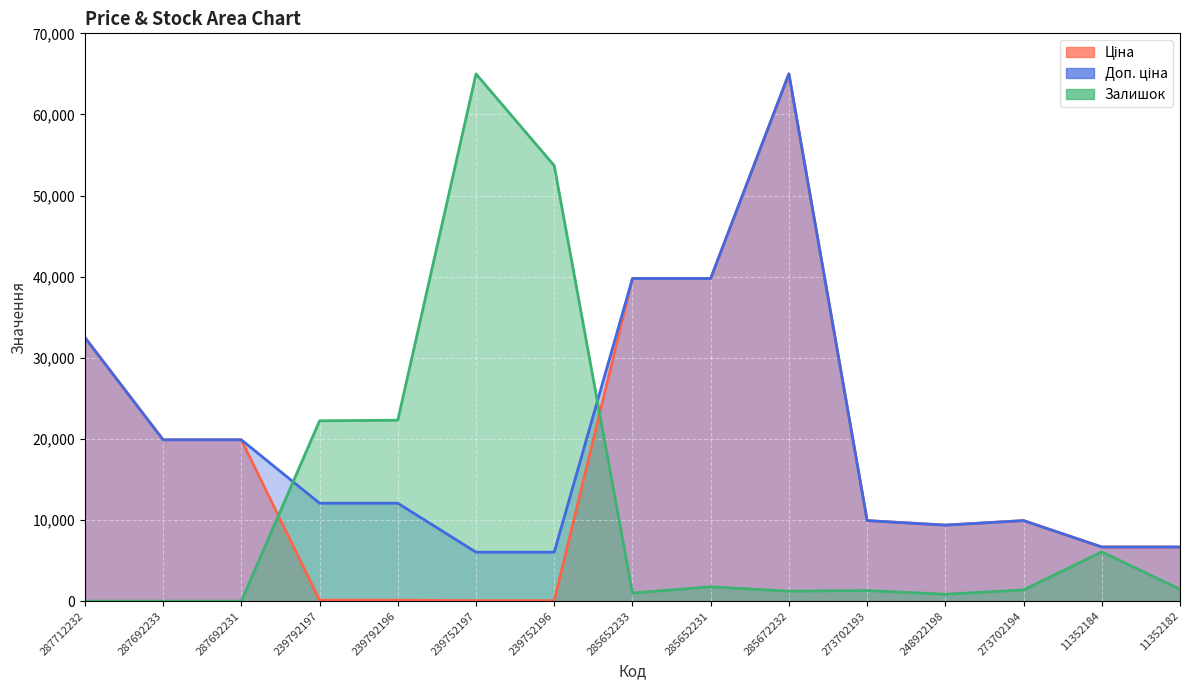

Count the number of data series in this chart.

3